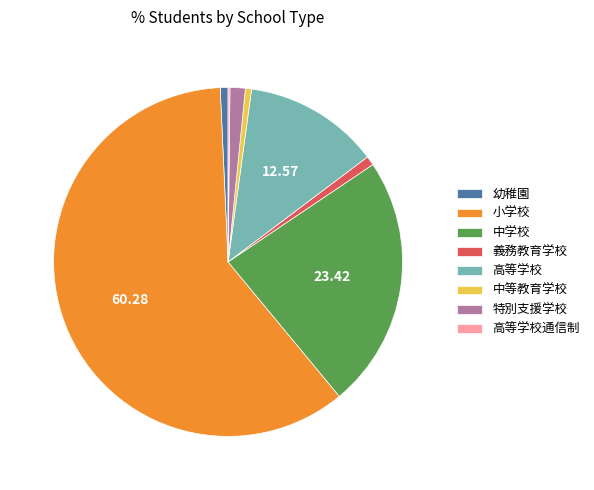

Between 特別支援学校 and 幼稚園, which is larger?

特別支援学校